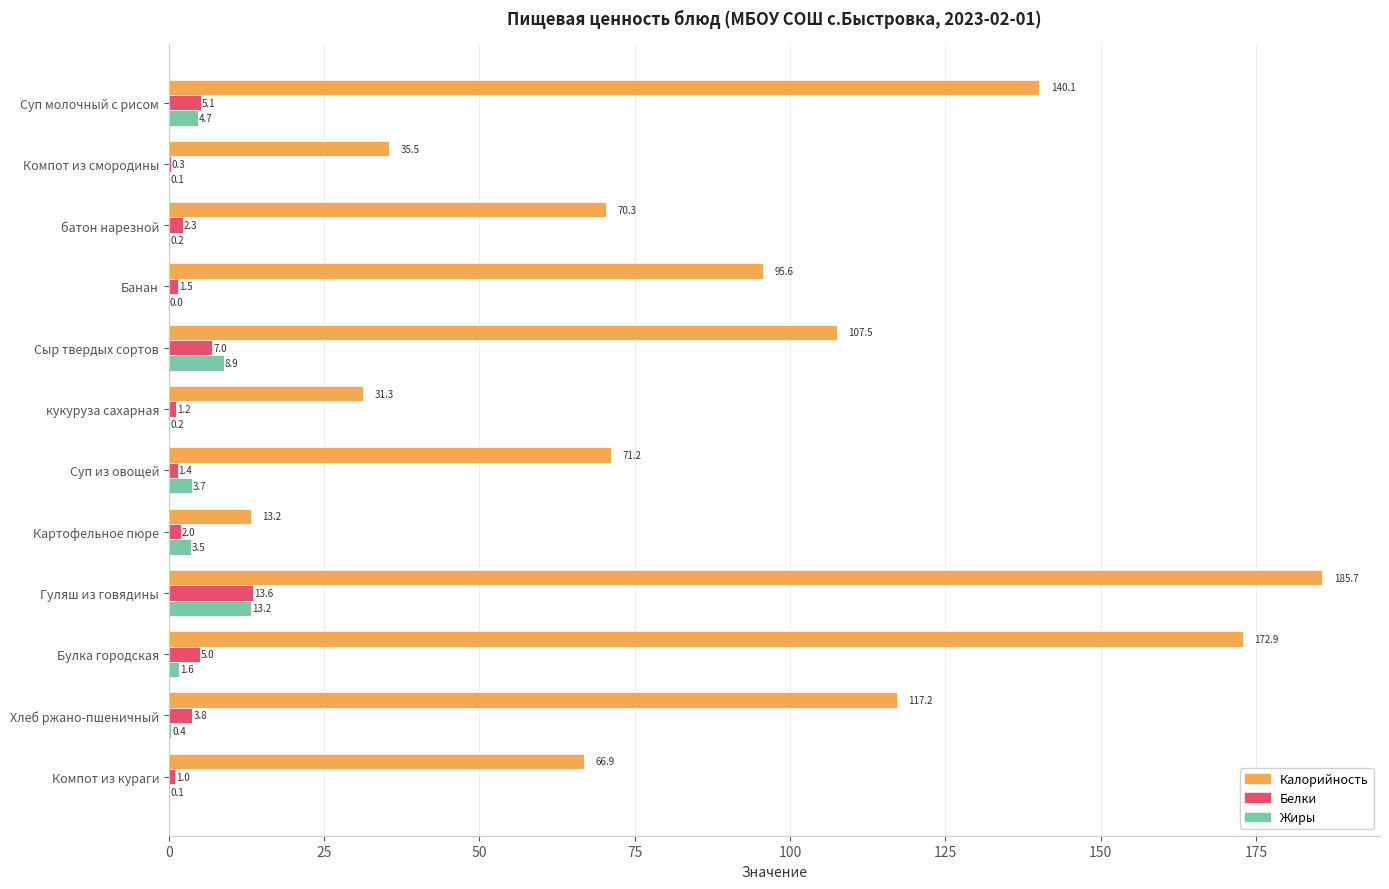

What is the sum of the Калорийность values at Хлеб ржано-пшеничный and батон нарезной?

187.5